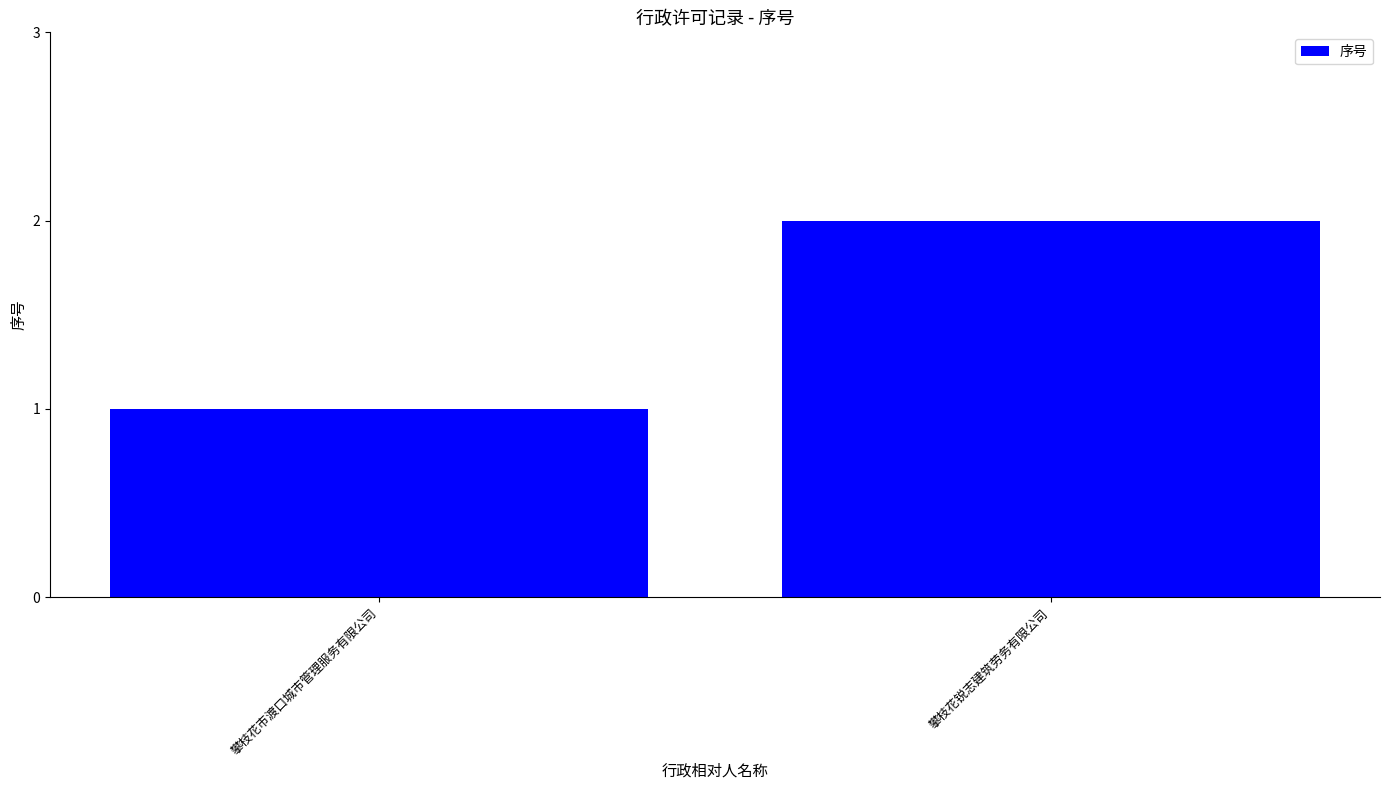

Rank the categories by value from lowest to highest.

攀枝花市渡口城市管理服务有限公司, 攀枝花锐志建筑劳务有限公司